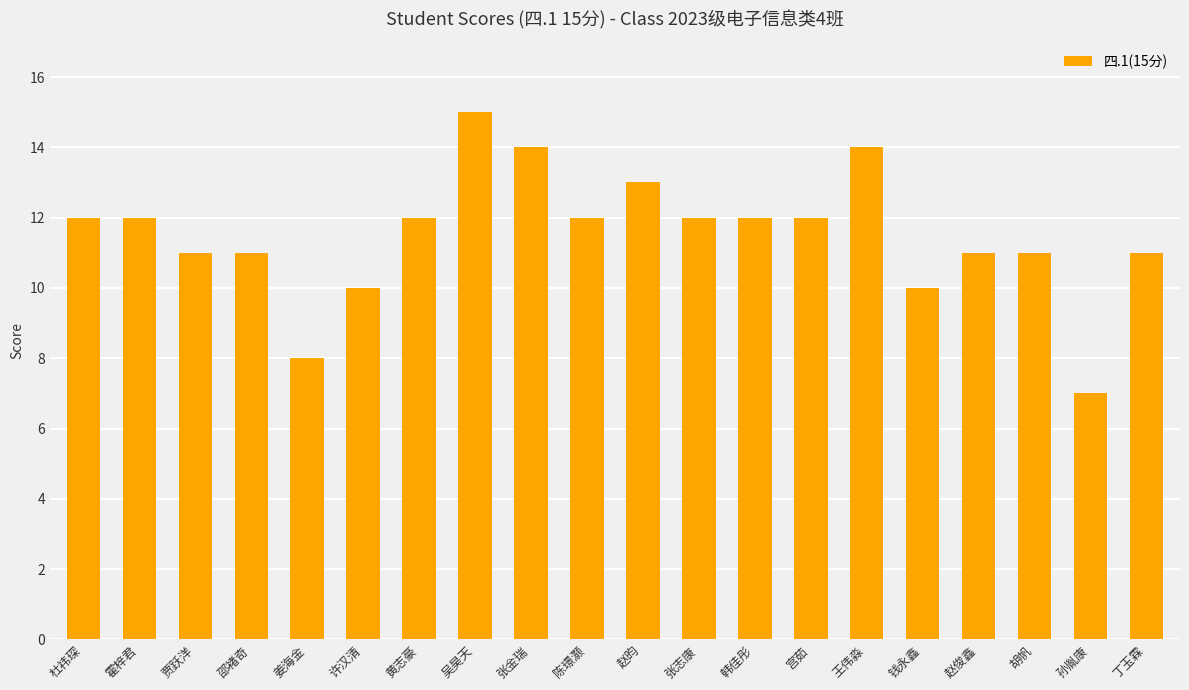

Approximately how many times larger is the value at 王伟淼 compared to 陈璟灏?

1.2